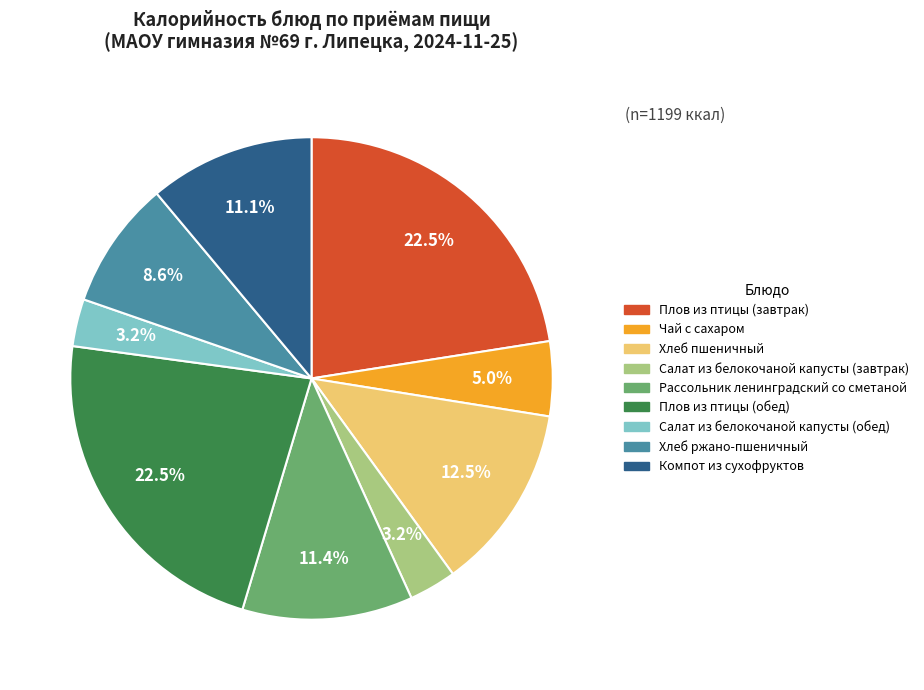

What portion of the pie excludes Хлеб пшеничный?

87.5%